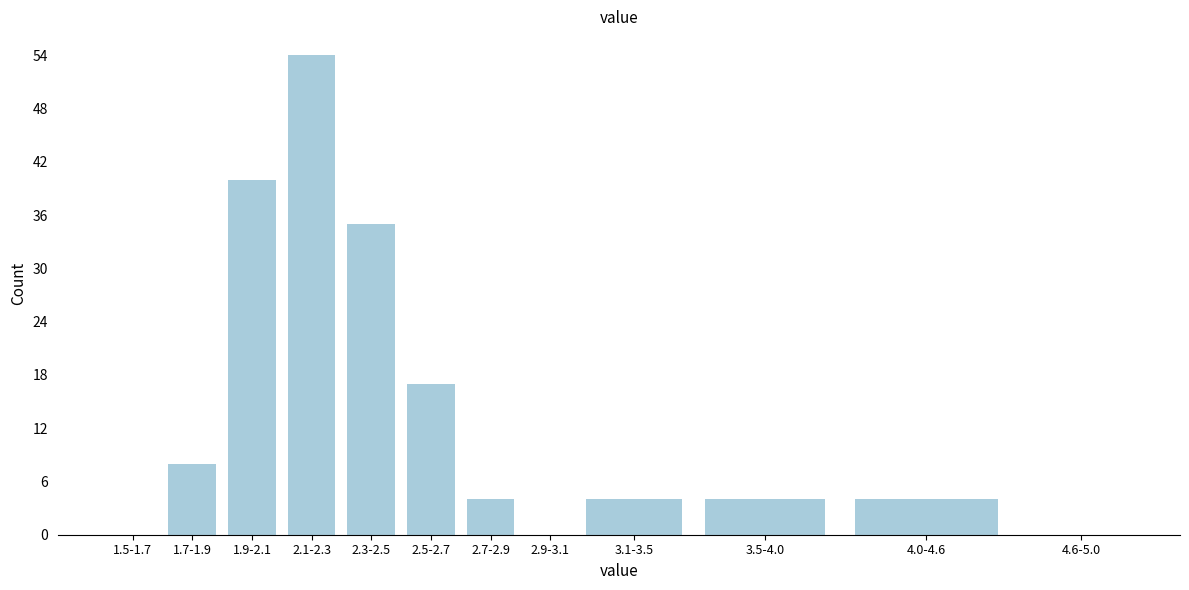

Reading left to right, extract all data points from this chart.

1.5-1.7=0	1.7-1.9=8	1.9-2.1=40	2.1-2.3=54	2.3-2.5=35	2.5-2.7=17	2.7-2.9=4	2.9-3.1=0	3.1-3.5=4	3.5-4.0=4	4.0-4.6=4	4.6-5.0=0